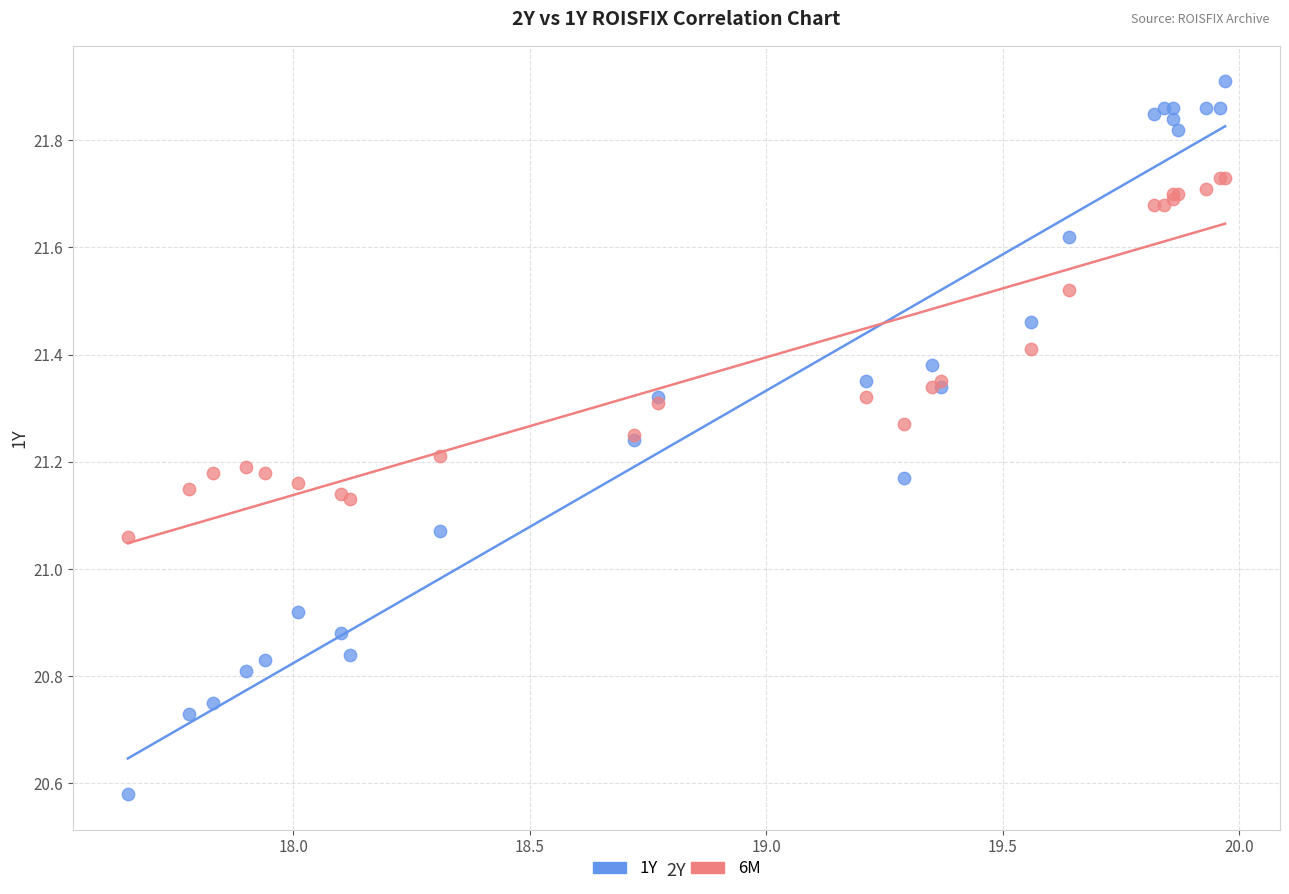

Which series has the largest Y range (max minus min)?

1Y